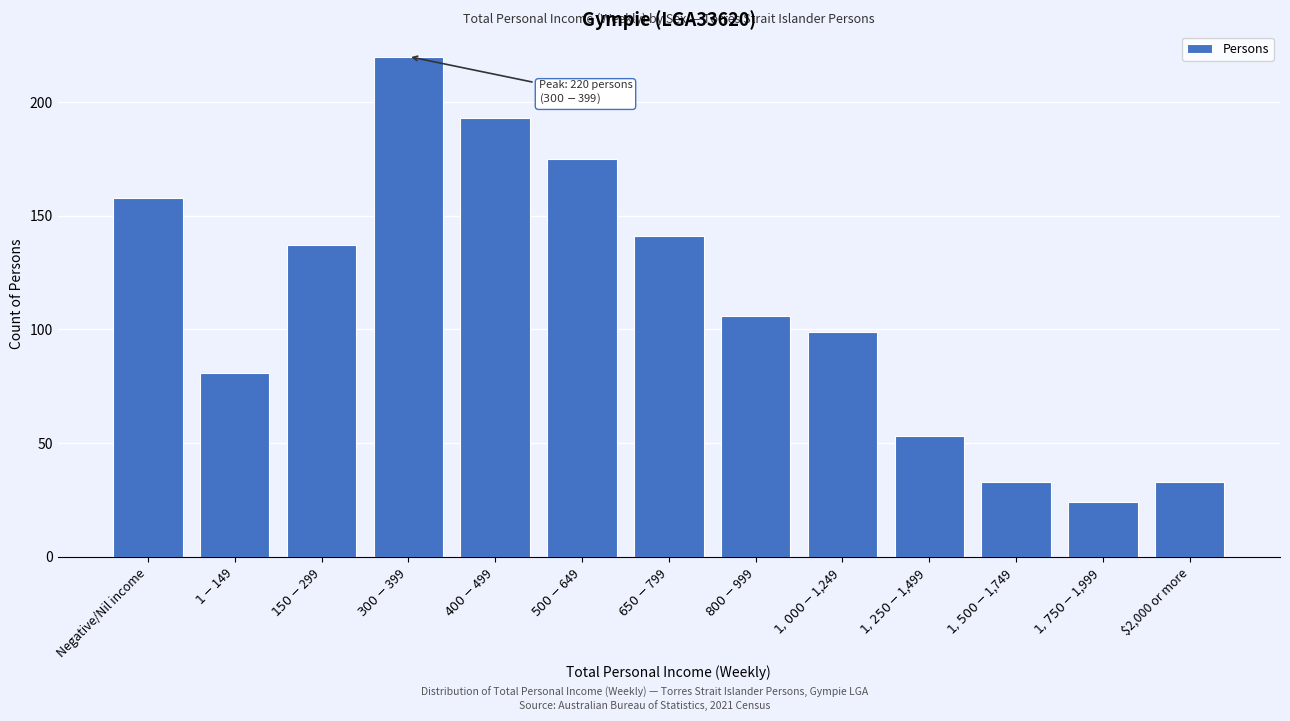

Reading right to left, list all the values displayed in this chart.

33	24	33	53	99	106	141	175	193	220	137	81	158